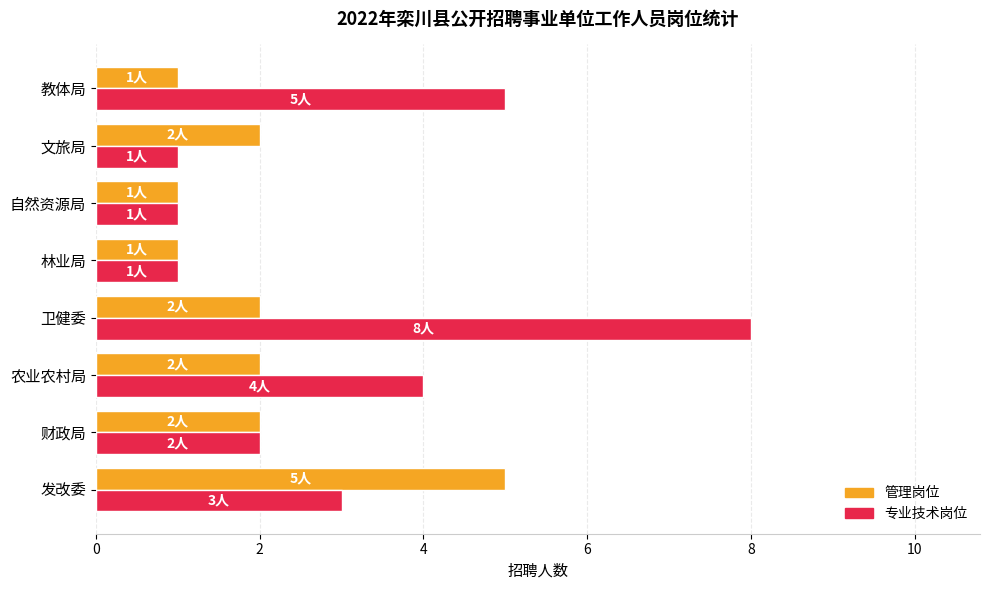

Which series changed the most between 卫健委 and 自然资源局?

专业技术岗位